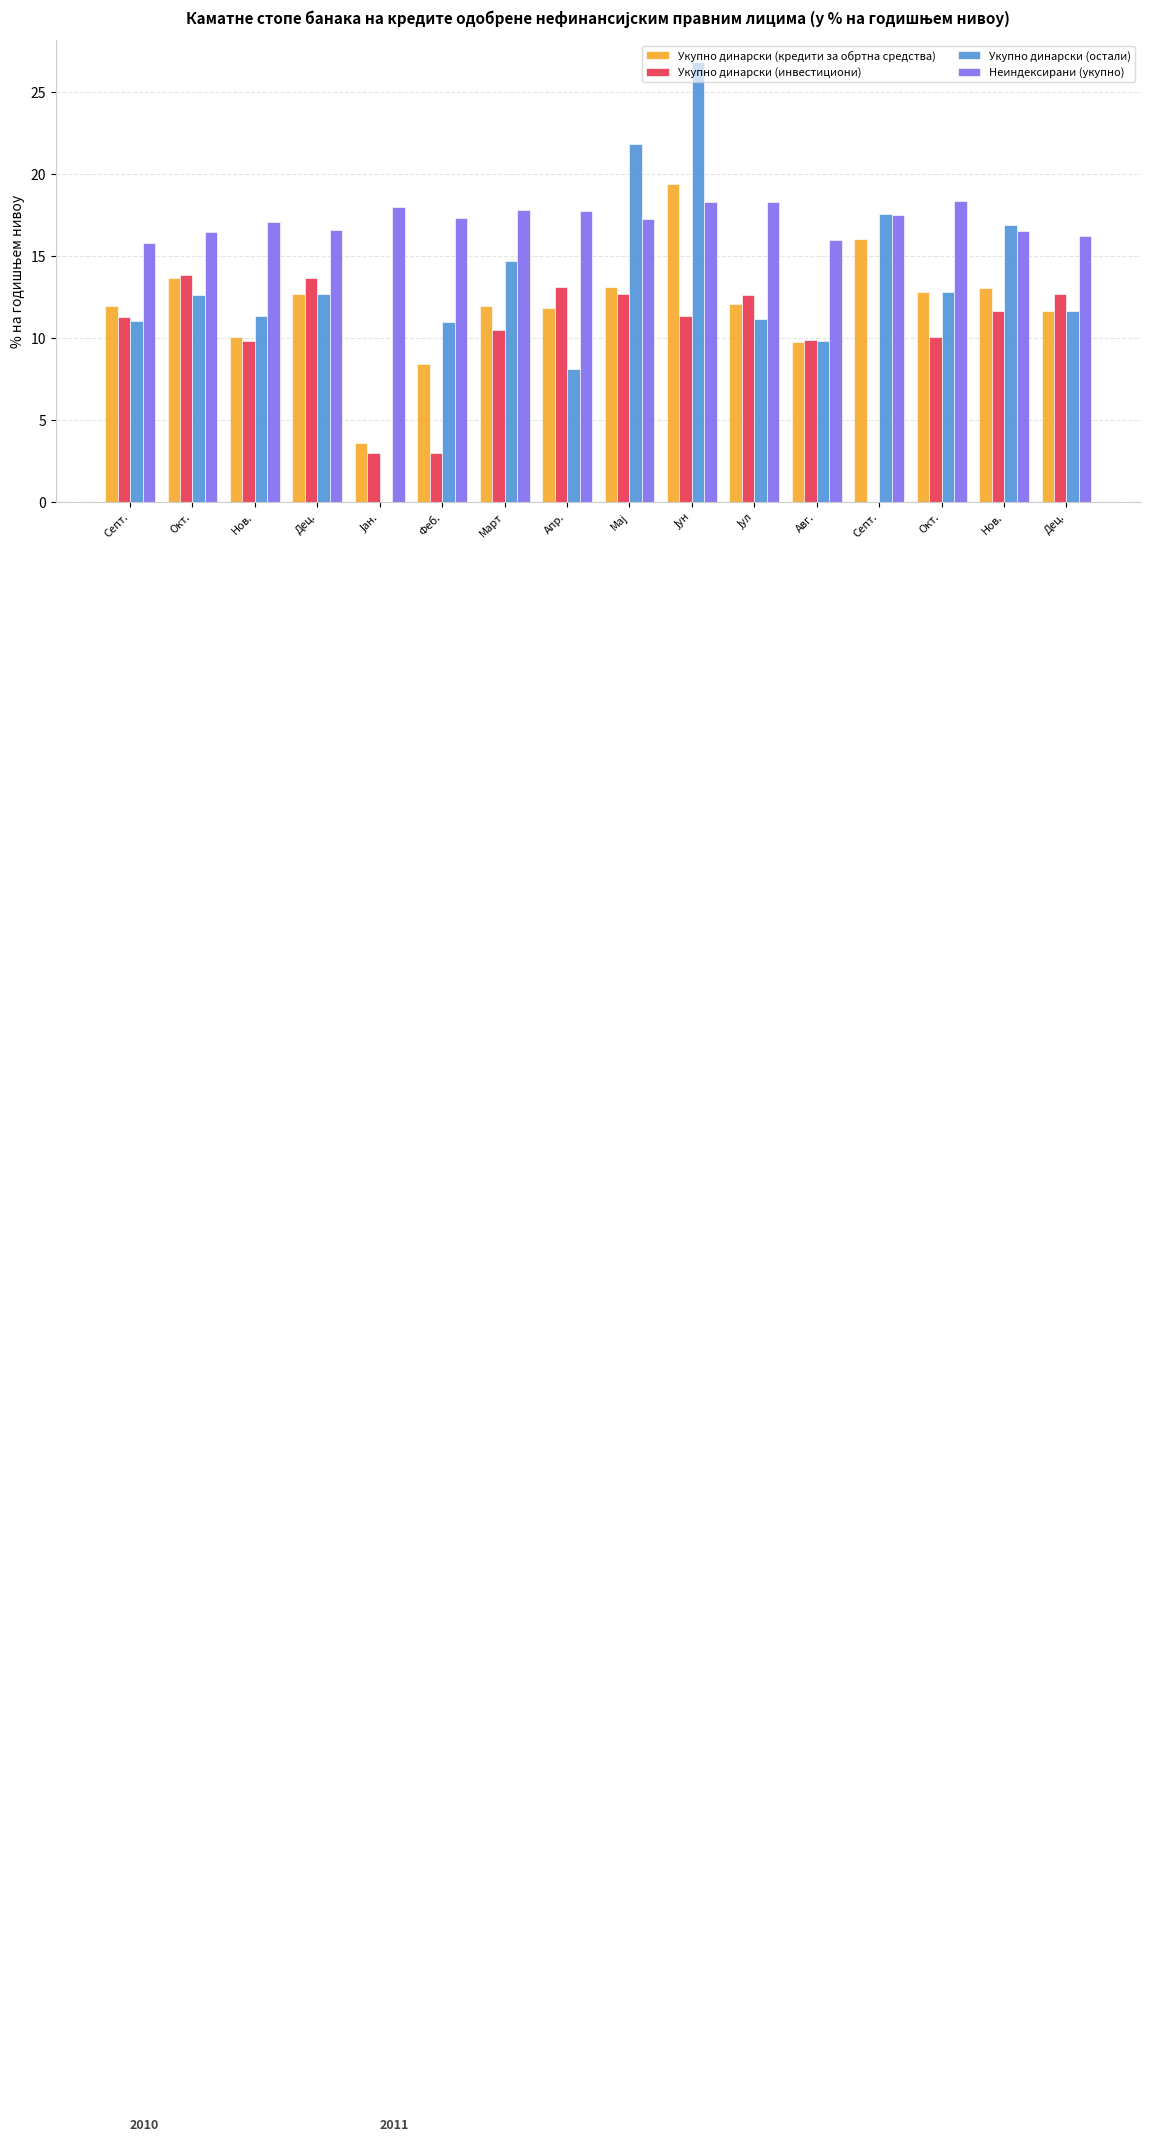

What is the maximum value shown in the chart?

26.8